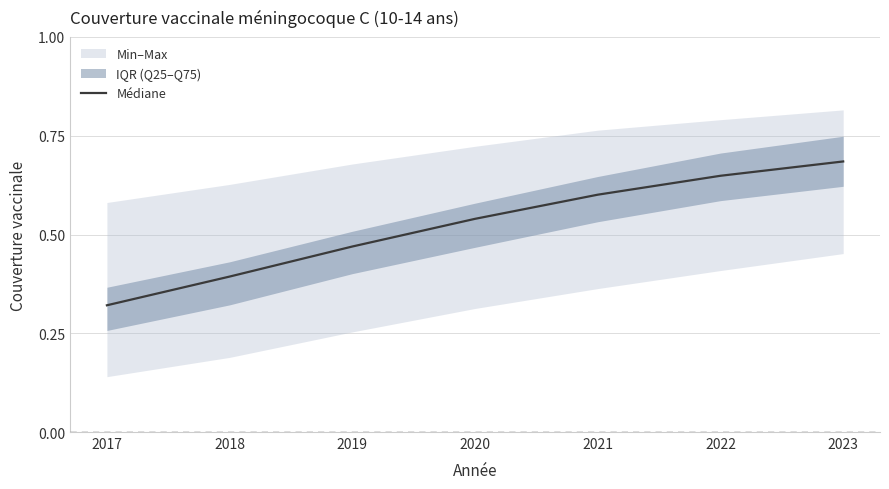

The value at 2019 is 0.2. True or false?

False